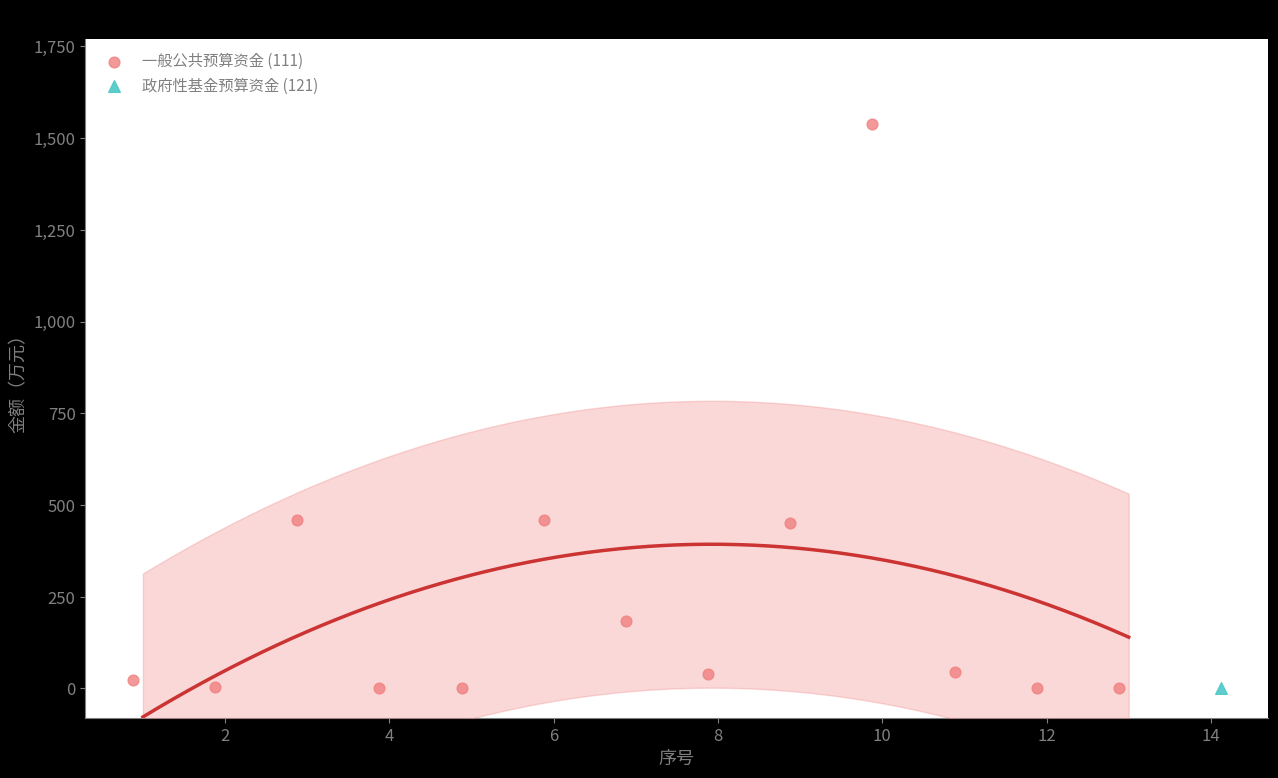

What are all the series names shown in the legend?

一般公共预算资金 (111), 政府性基金预算资金 (121)